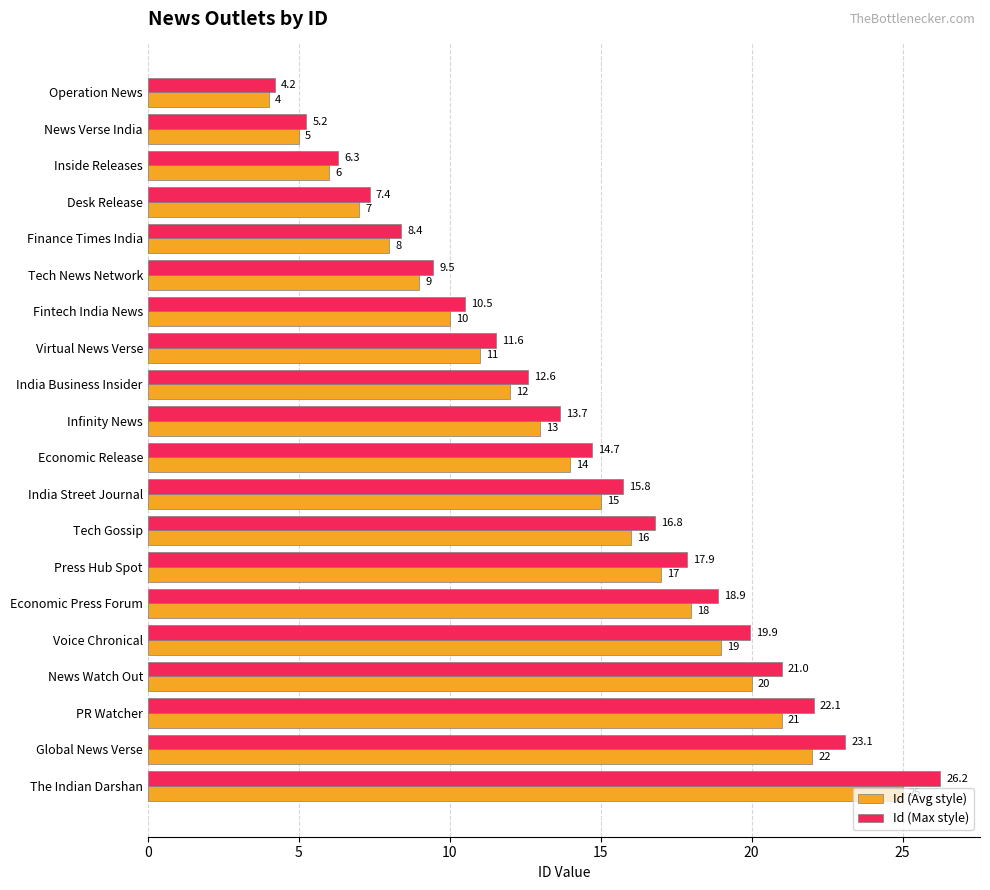

What is the maximum value for Id (Avg style)?

25.0